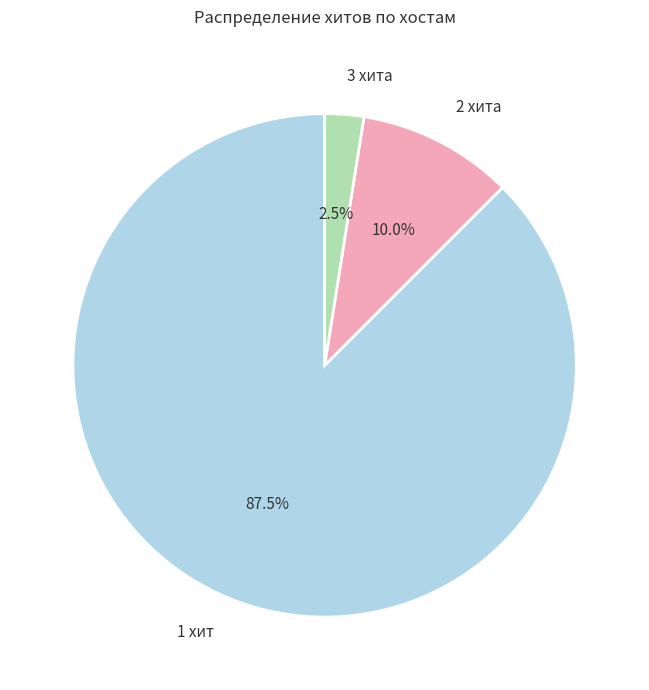

Does any single category account for the majority?

Yes